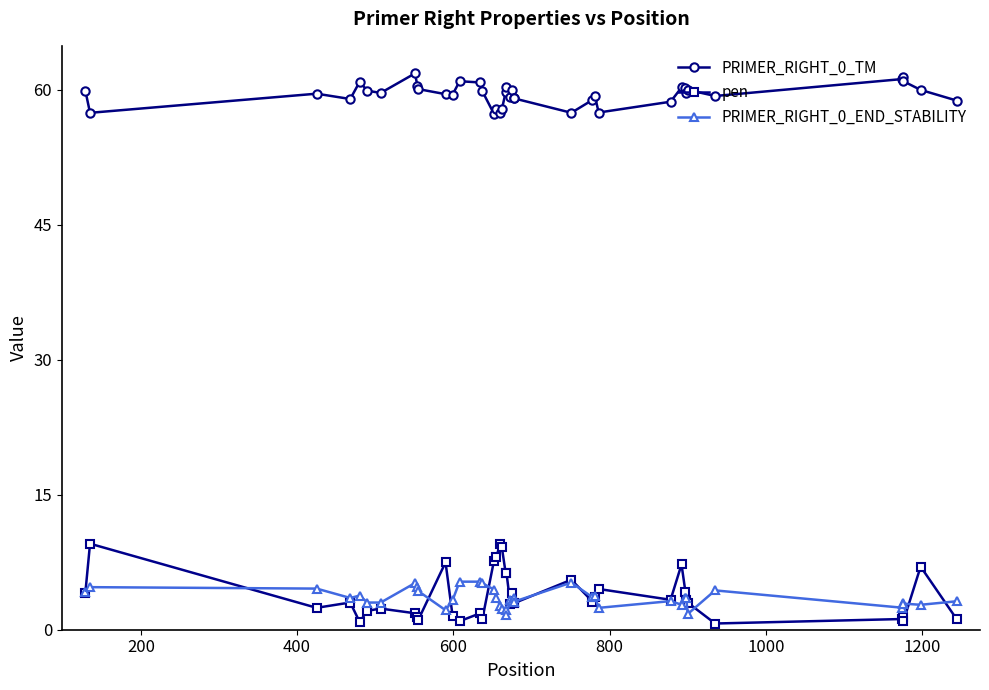

How many lines are shown in the chart?

3